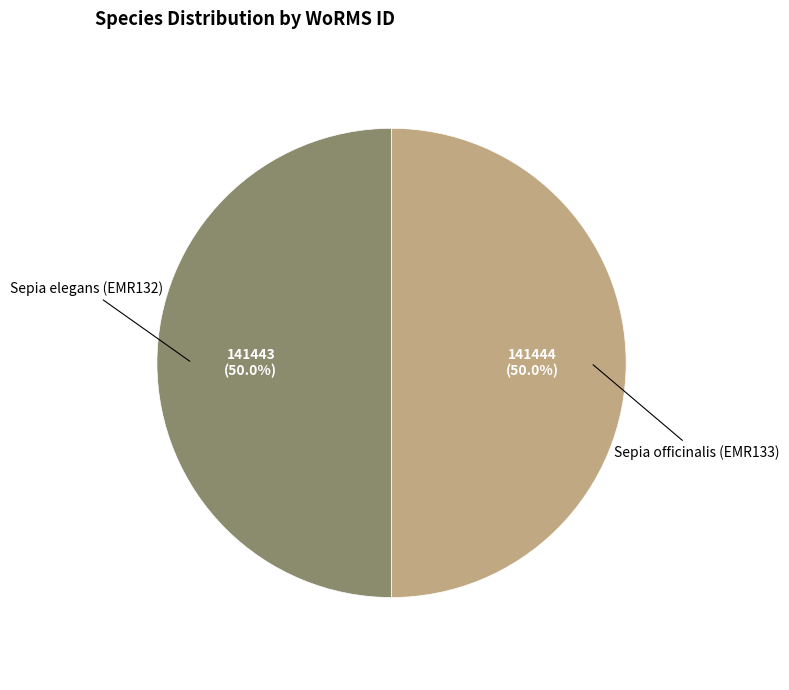

What is the total percentage of Sepia elegans (EMR132) and Sepia officinalis (EMR133)?

100.0%